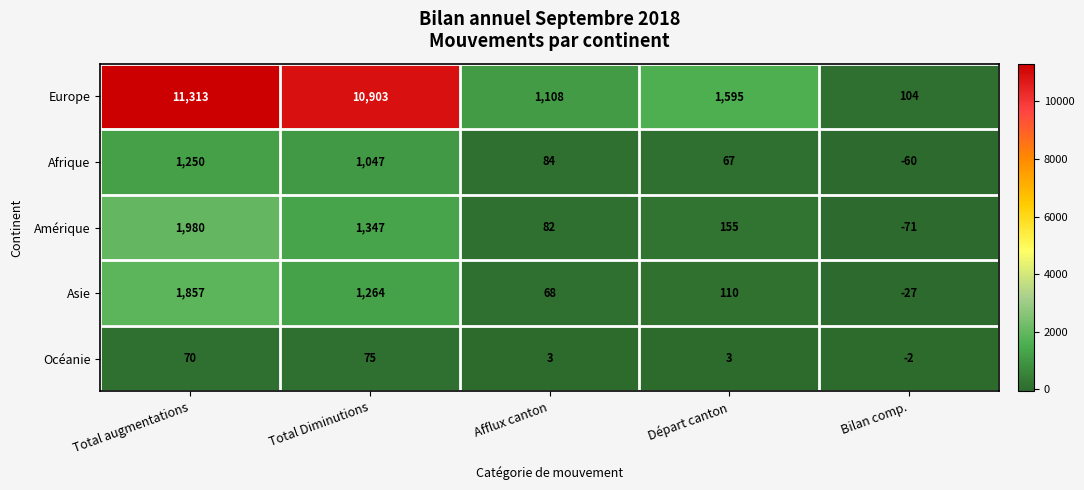

Reading left to right, what are all the values shown in this chart?

Europe: 11313	10903	1108	1595	104
Afrique: 1250	1047	84	67	-60
Amérique: 1980	1347	82	155	-71
Asie: 1857	1264	68	110	-27
Océanie: 70	75	3	3	-2